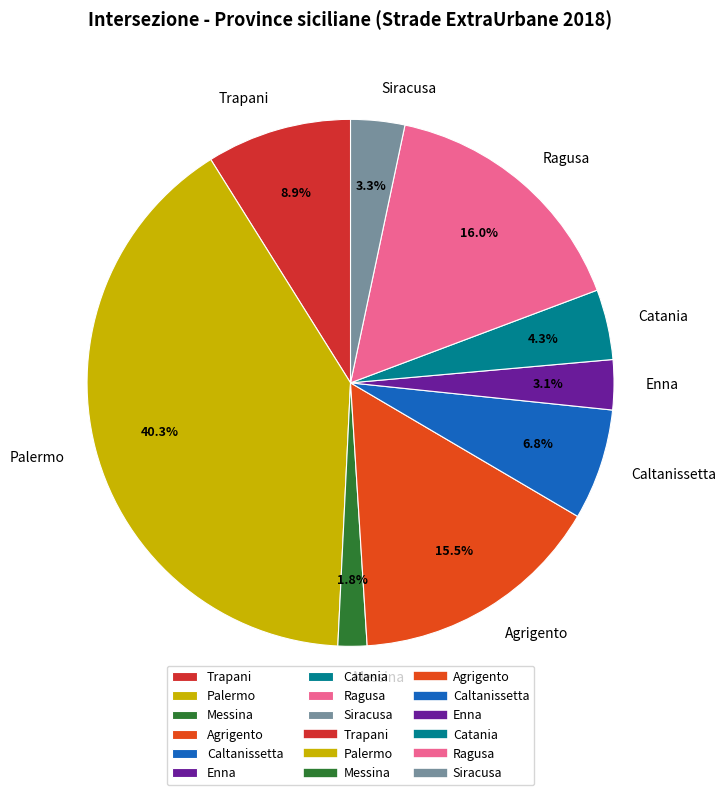

Does Siracusa represent more than half of the total?

No